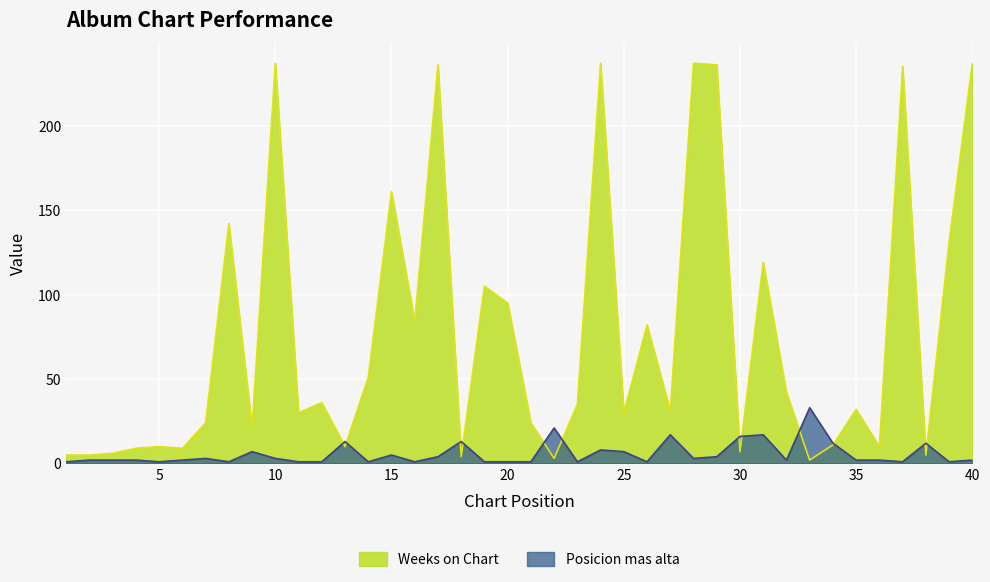

Does the chart display data point markers on the line(s)?

No